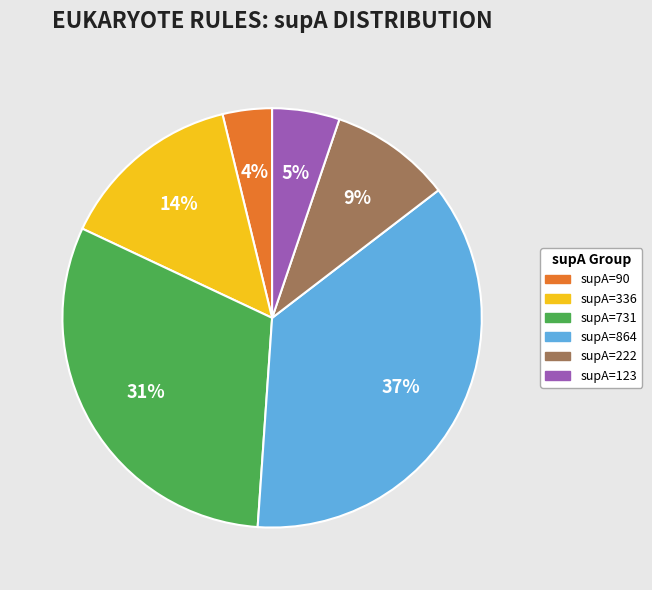

Count the number of slices in the pie.

6